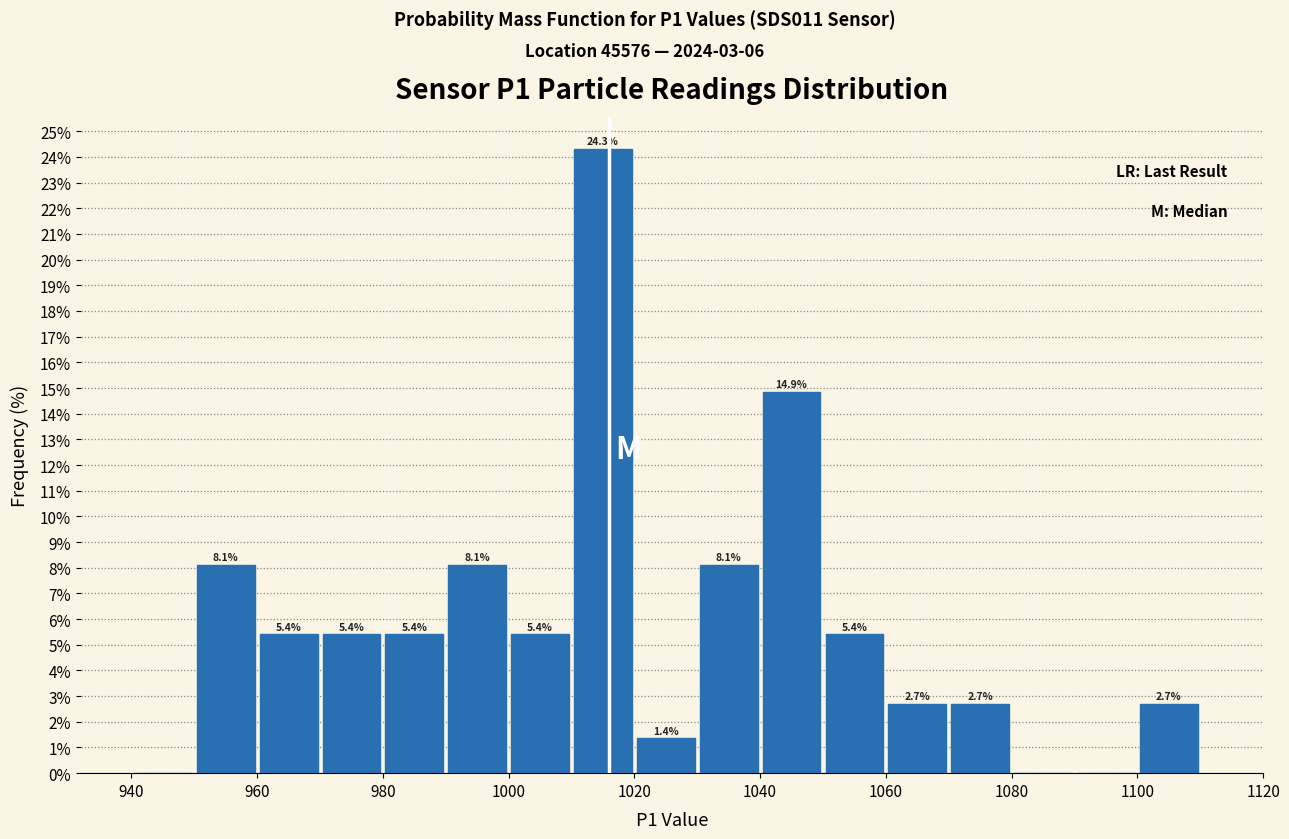

Over which range of the x-axis is the bar tallest?

1010 to 1020